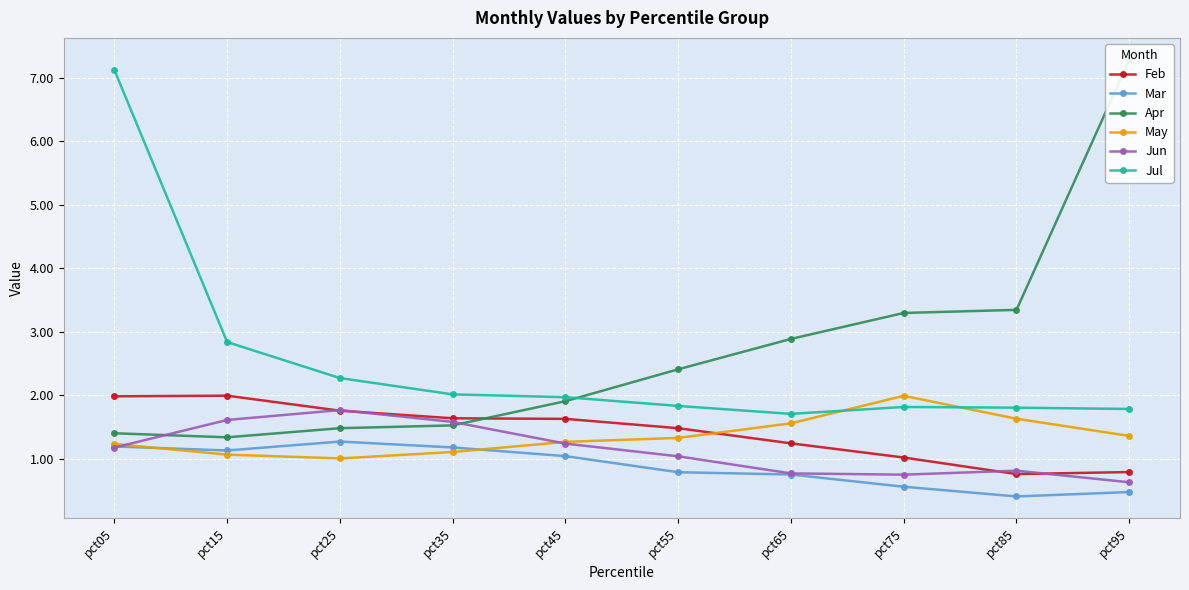

Reading left to right, list all the values displayed in this chart.

Feb: 2.0	2.0	1.8	1.6	1.6	1.5	1.2	1.0	0.8	0.8
Mar: 1.2	1.1	1.3	1.2	1.0	0.8	0.7	0.6	0.4	0.5
Apr: 1.4	1.3	1.5	1.5	1.9	2.4	2.9	3.3	3.3	7.3
May: 1.2	1.1	1.0	1.1	1.3	1.3	1.6	2.0	1.6	1.4
Jun: 1.2	1.6	1.8	1.6	1.2	1.0	0.8	0.7	0.8	0.6
Jul: 7.1	2.8	2.3	2.0	2.0	1.8	1.7	1.8	1.8	1.8